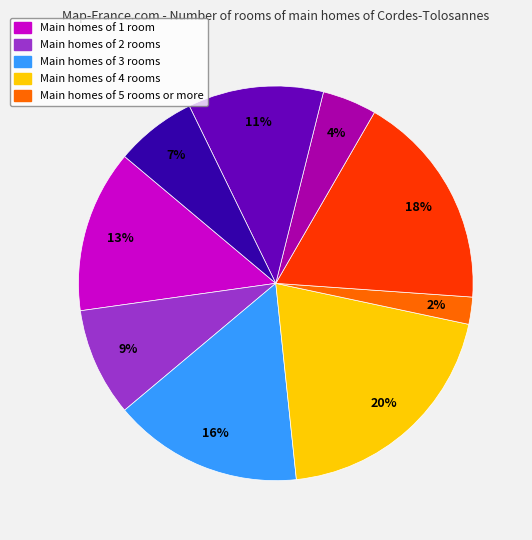

To the nearest percent, what is the average slice percentage?

11%